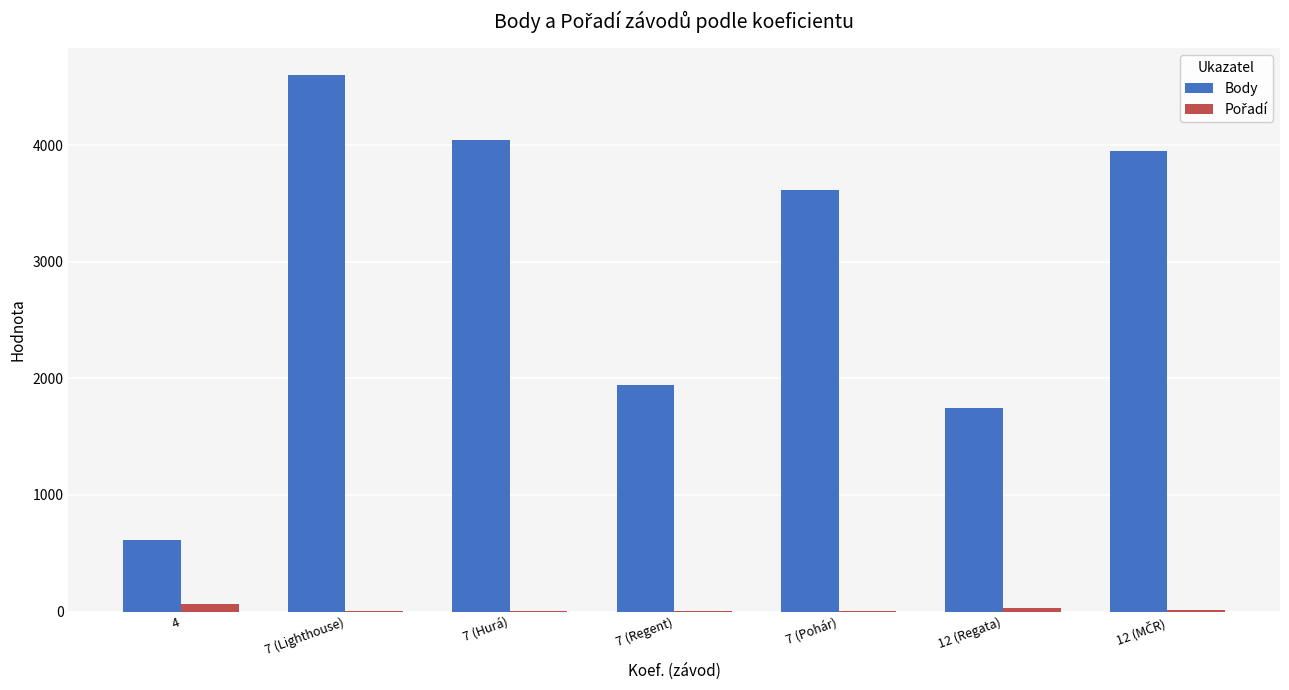

Between 7 (Hurá) and 7 (Regent), which series saw the biggest shift?

Body